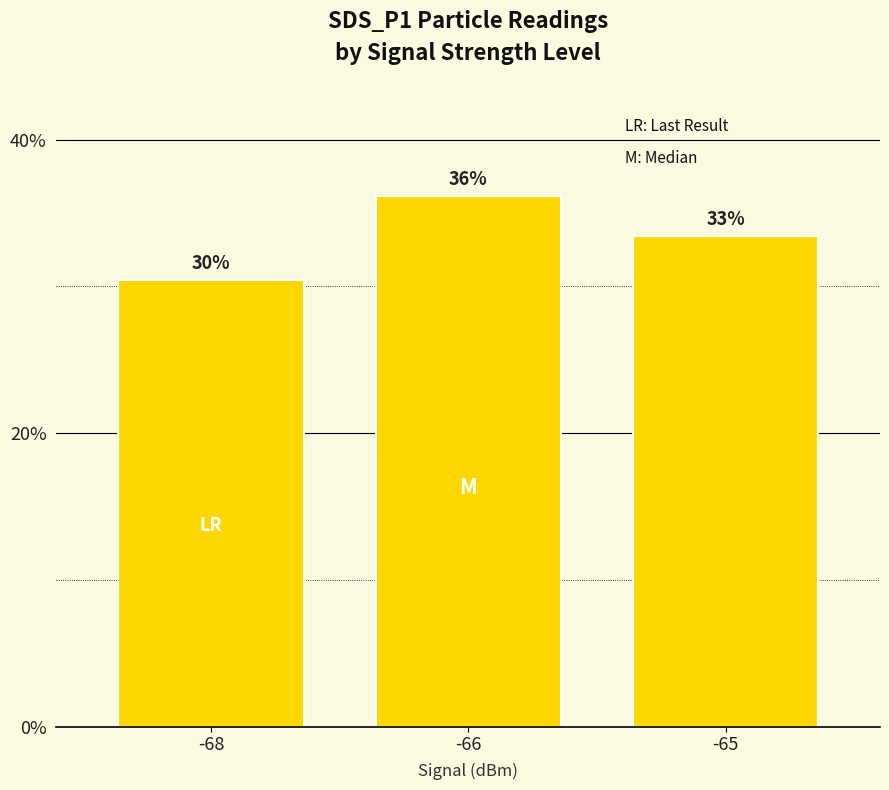

What is the difference between the maximum and second lowest values?

2.7